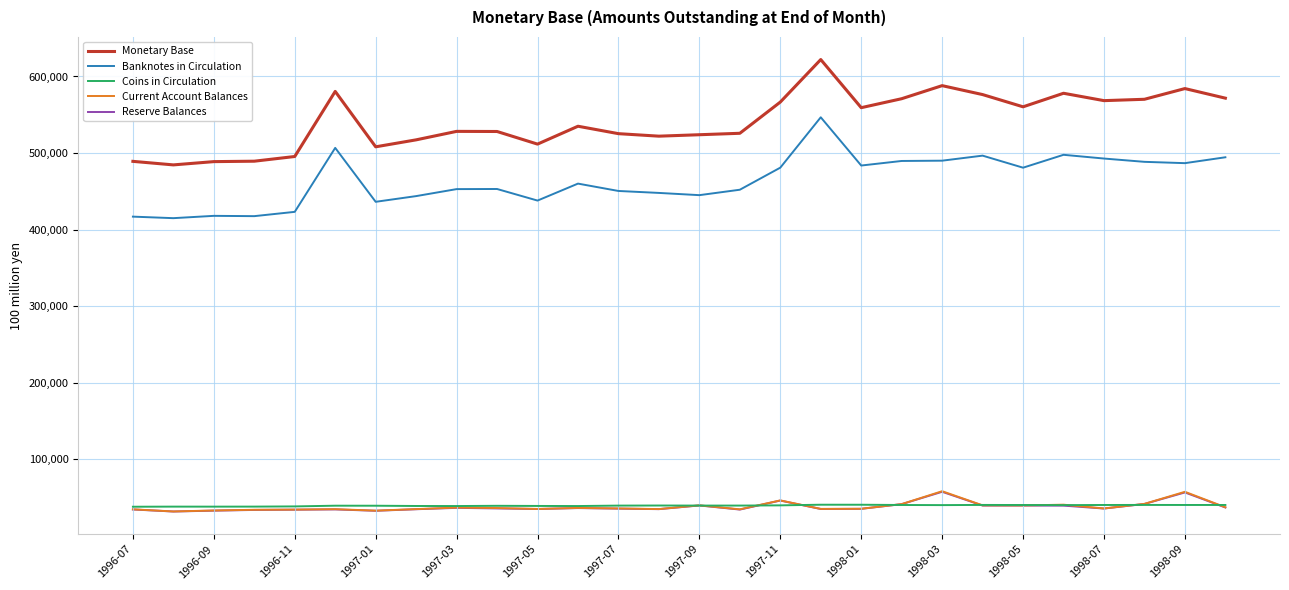

True or false: Monetary Base and Reserve Balances intersect in this chart.

False